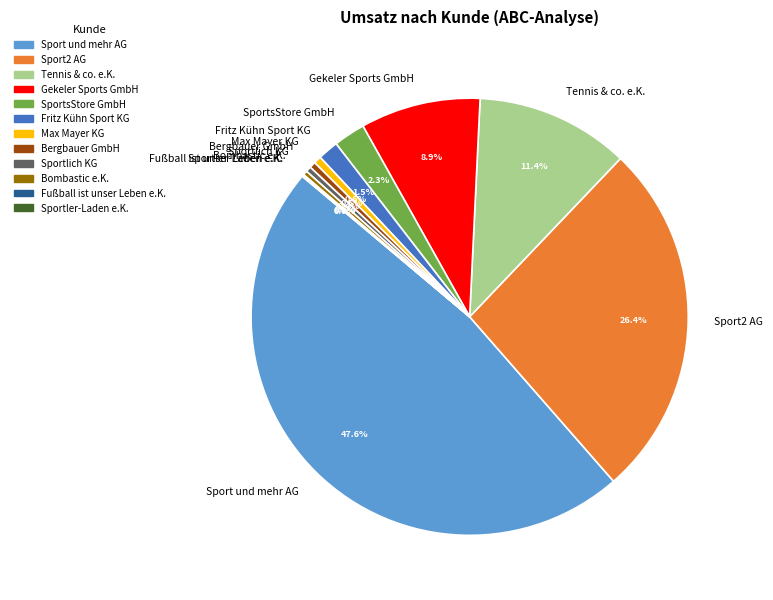

True or false: Bombastic e.K. accounts for 0% of the total.

True